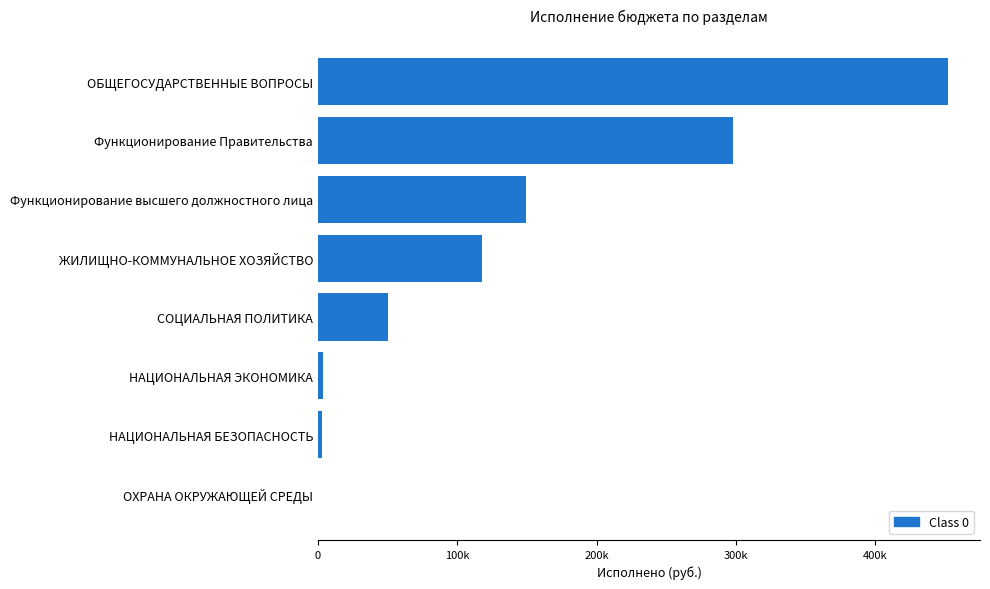

Are the bars horizontal?

Yes